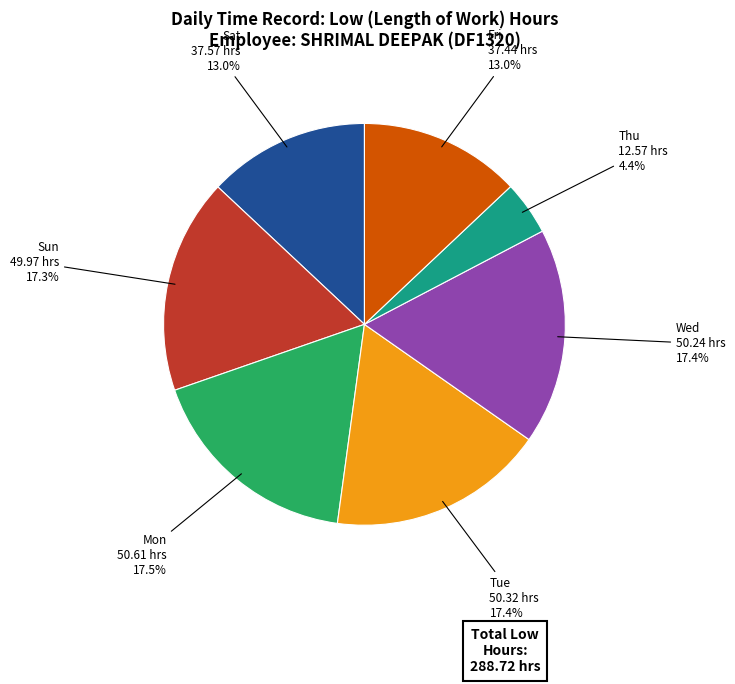

How many slices are in this pie chart?

7